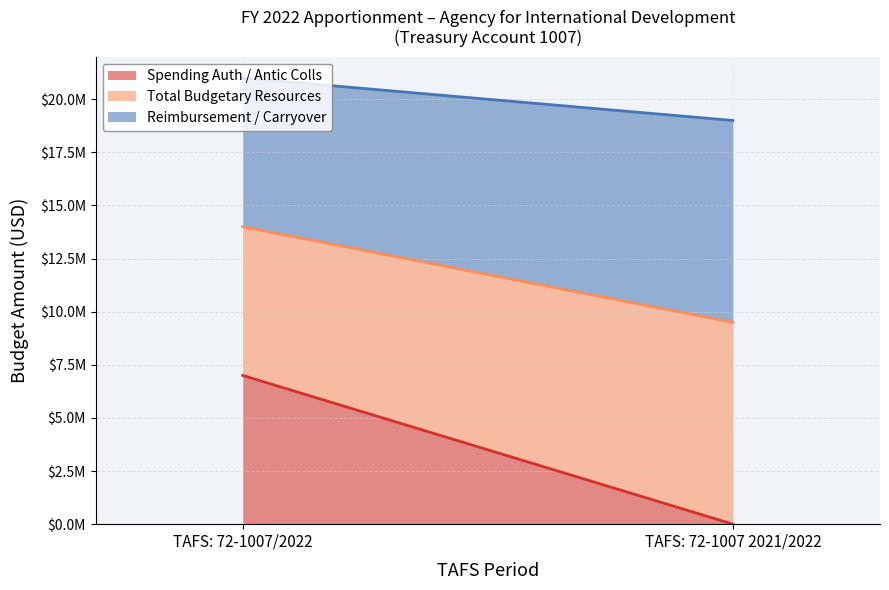

What is the difference between the Total Budgetary Resources (line) values at TAFS: 72-1007/2022 and TAFS: 72-1007 2021/2022?

4500000